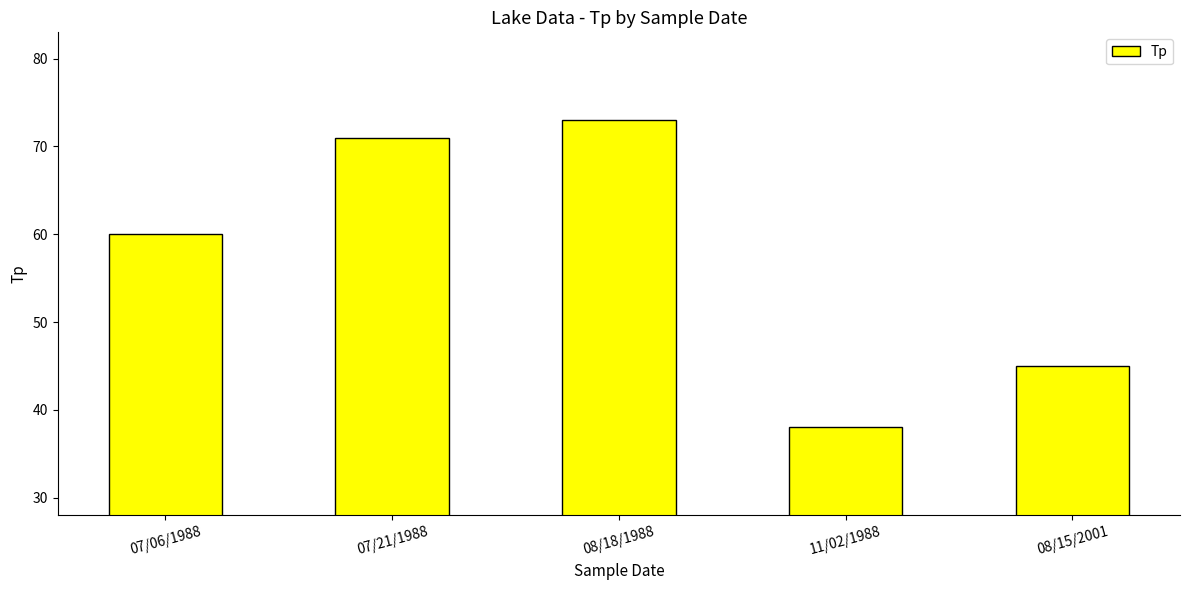

What is the change in value from 07/06/1988 to 07/21/1988?

+11